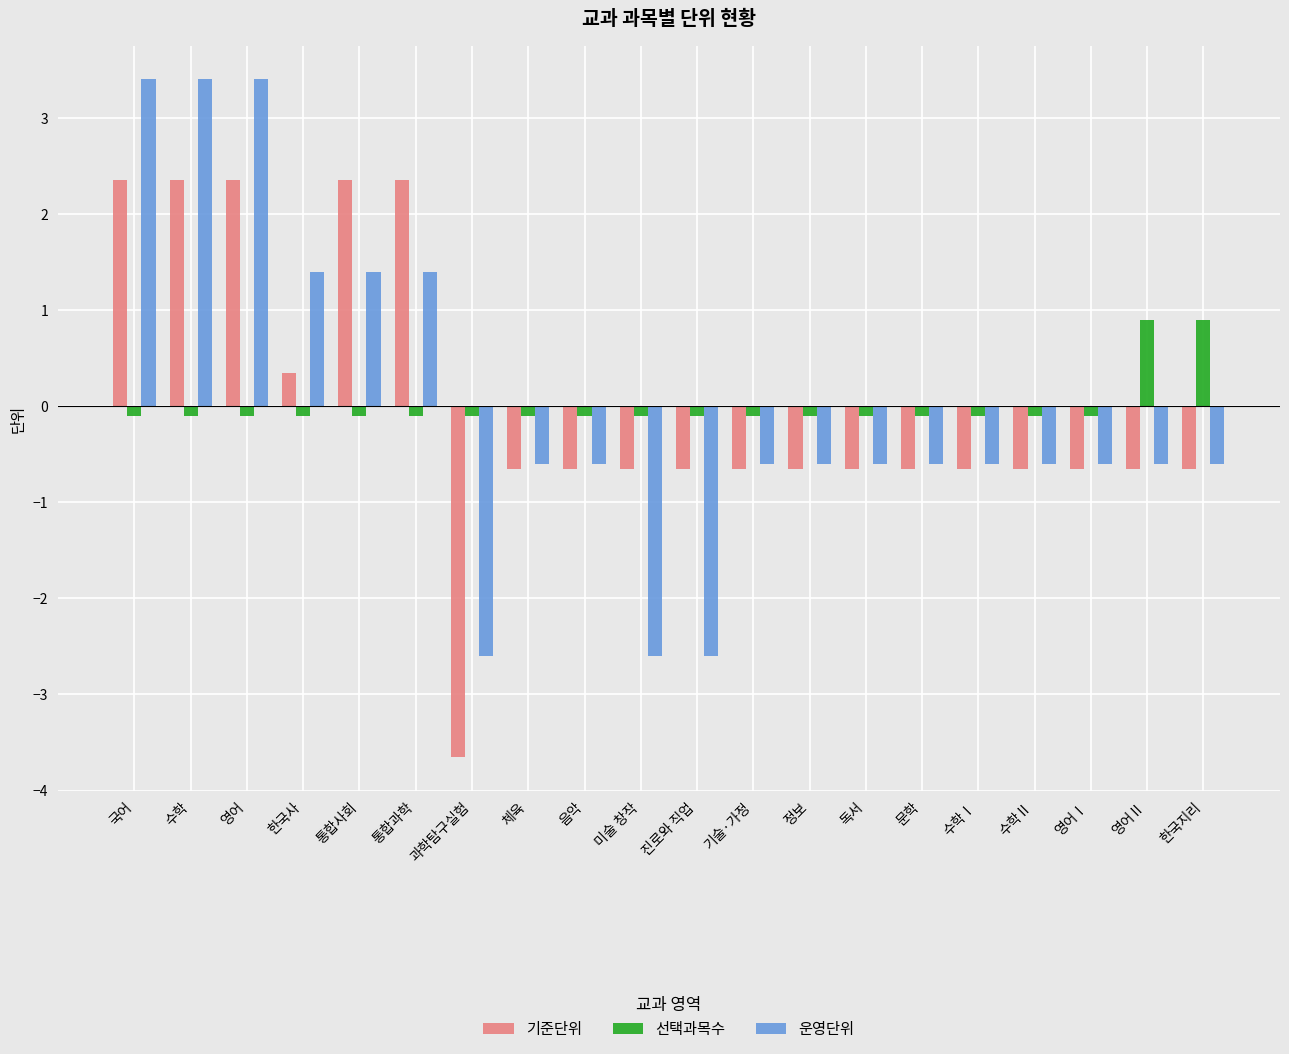

How many groups of bars are there?

20